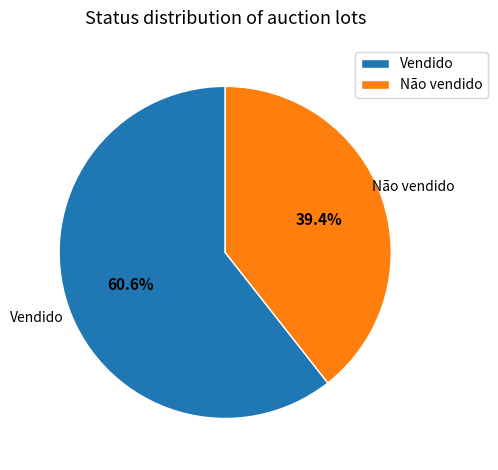

What percentage is NOT represented by Não vendido?

60.6%